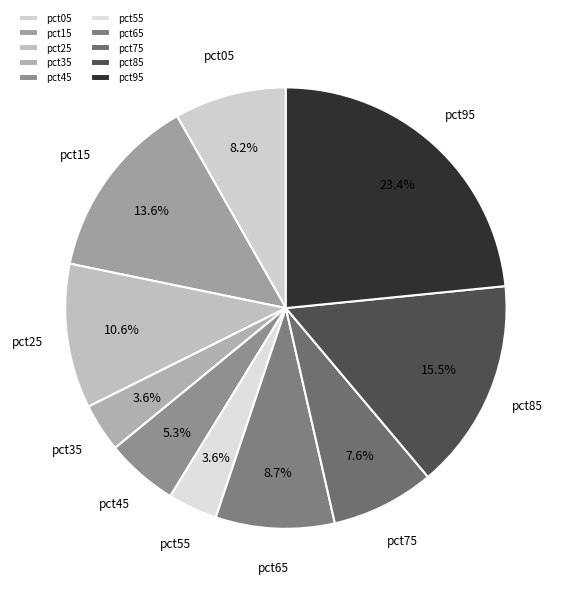

What percentage is the pct25 slice, to the nearest percent?

11%